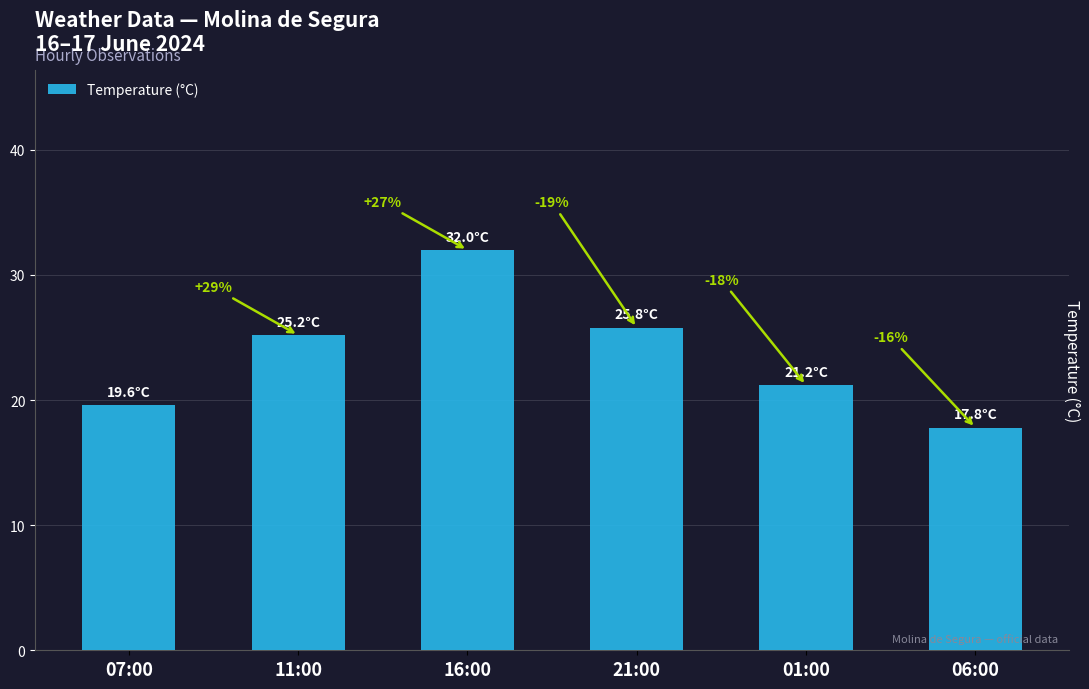

How many bars are there in total?

6